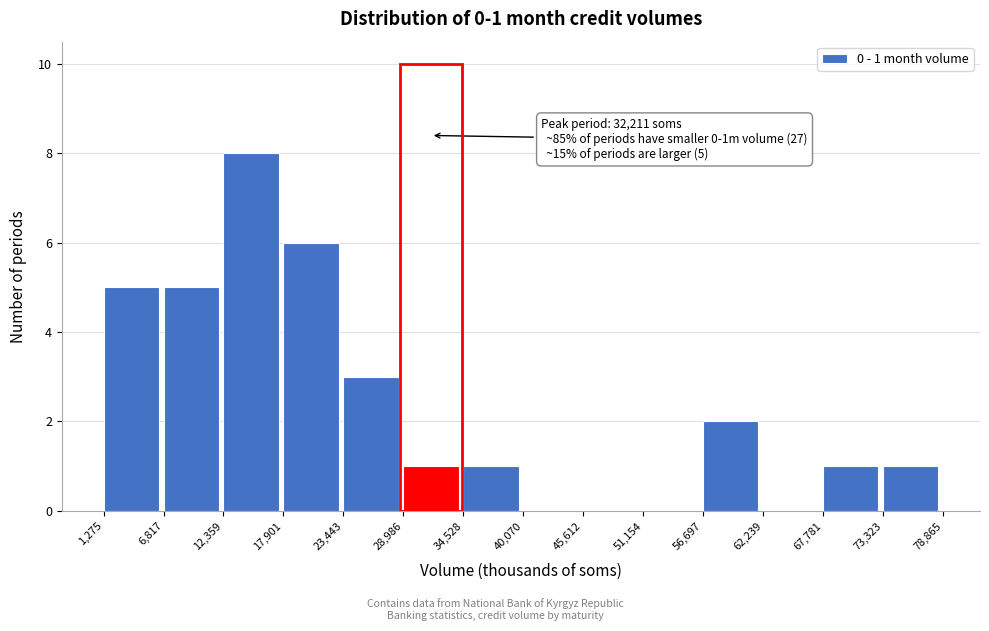

Which range on the x-axis has the tallest bar?

12,359 to 17,901